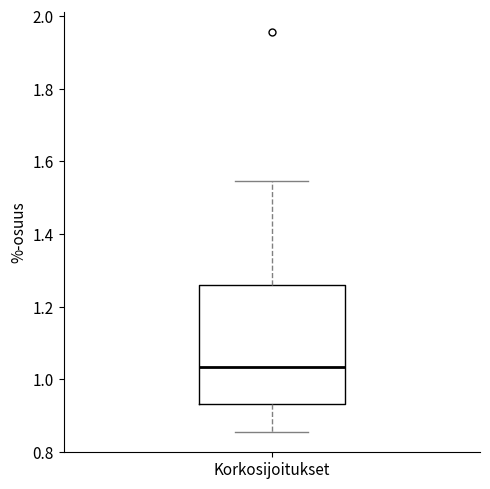

Read this box plot against the y-axis: the position of the median line, the range covered by the box, and the ends of both whiskers. The values are not printed on the chart, so give them approximately, as read against the axis.

median 1.04, box 0.94 to 1.26, whiskers 0.86 to 1.54